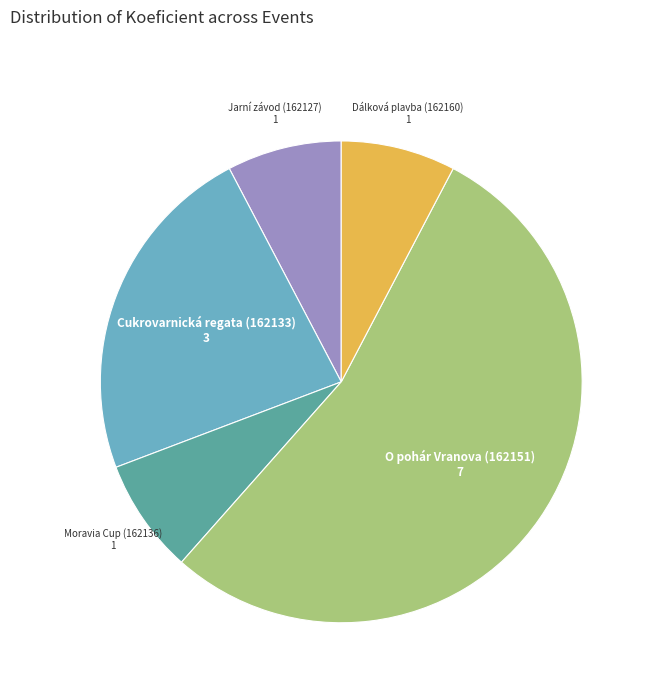

Count the number of slices in the pie.

5